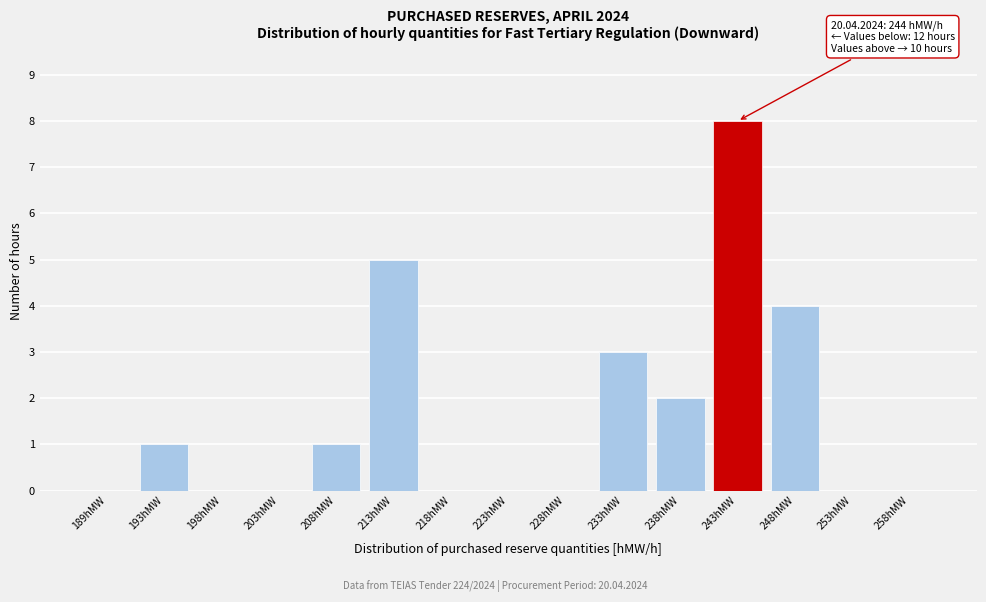

Reading left to right, what are all the values shown in this chart?

189hMW=0	193hMW=1	198hMW=0	203hMW=0	208hMW=1	213hMW=5	218hMW=0	223hMW=0	228hMW=0	233hMW=3	238hMW=2	243hMW=8	248hMW=4	253hMW=0	258hMW=0